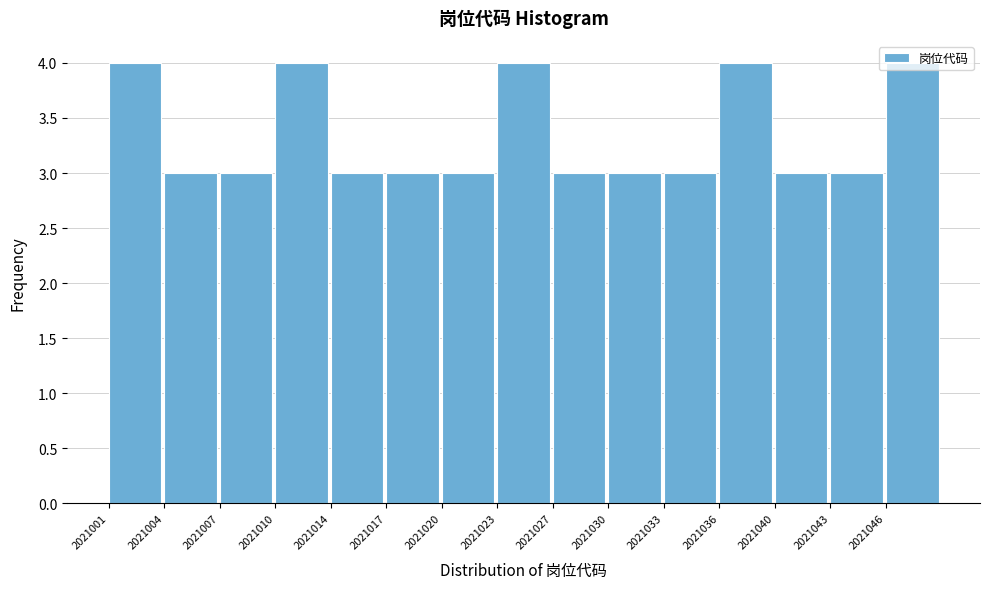

Which has a higher value, 2021040 or 2021010?

2021010